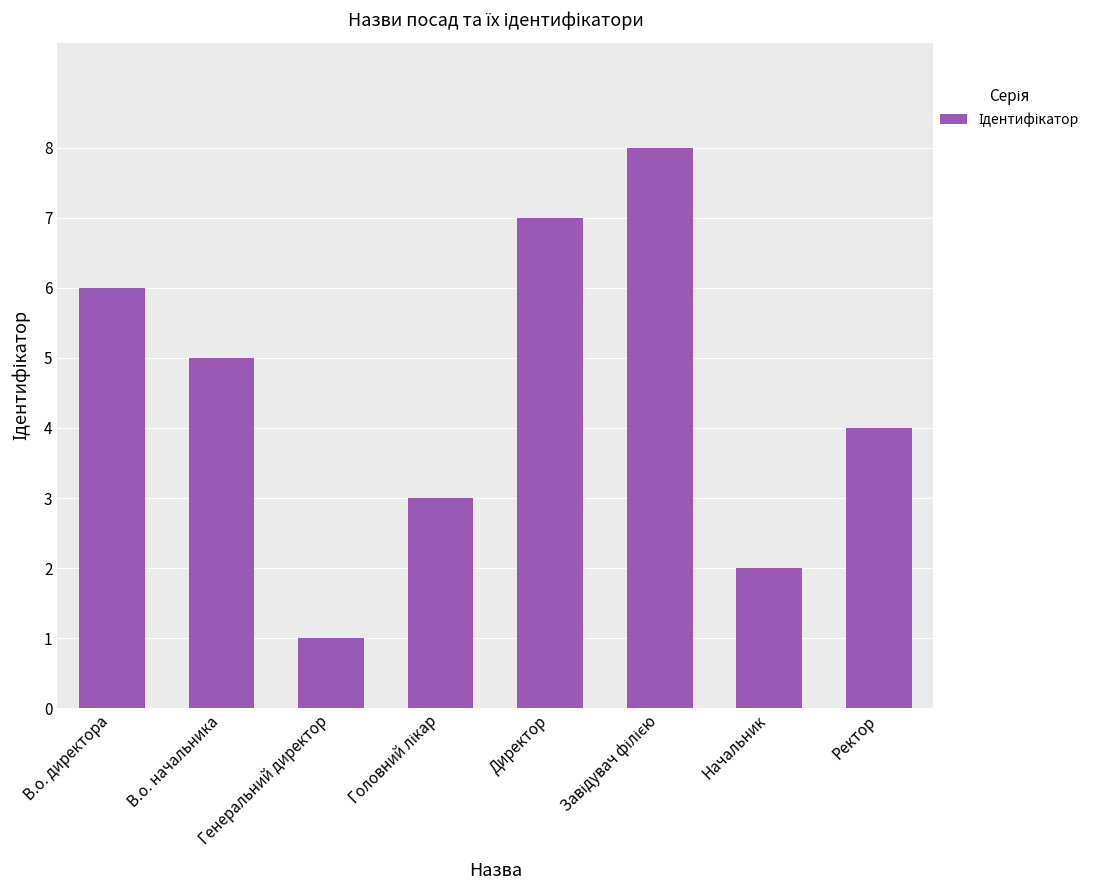

Is it true that the value at Директор is 7?

True